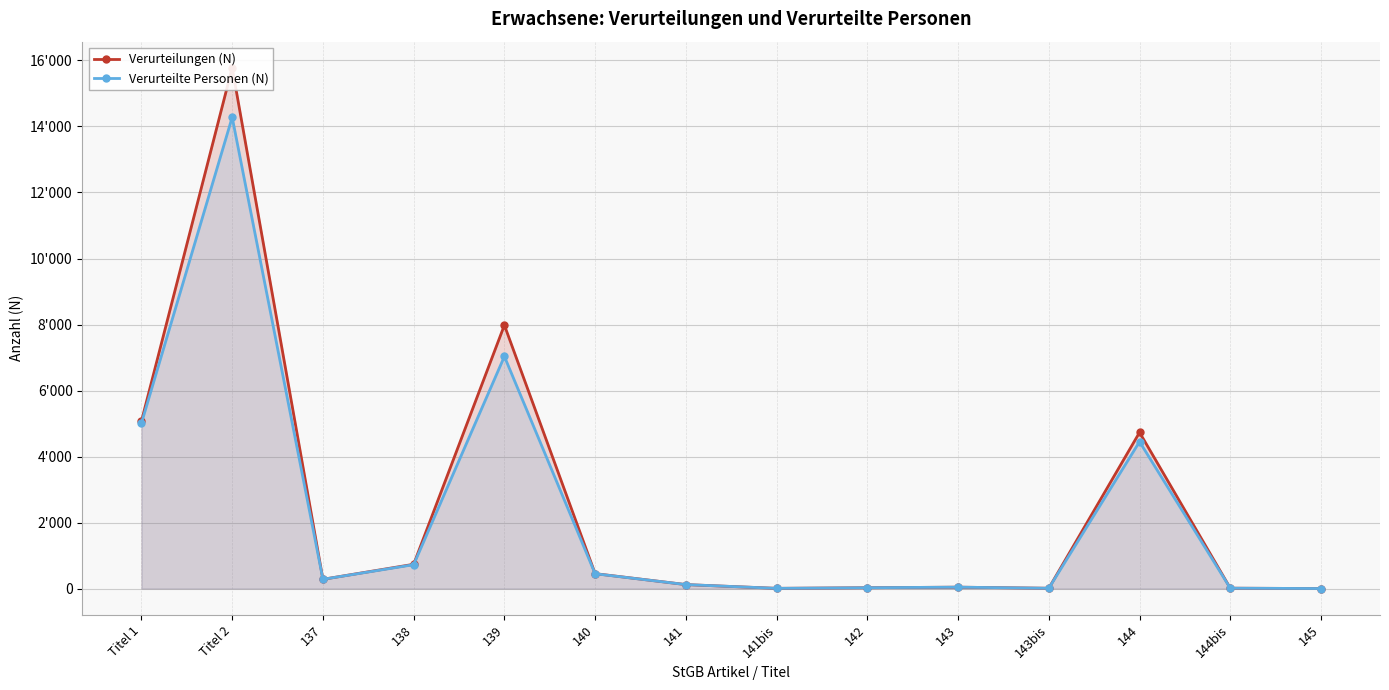

What is the minimum value for Verurteilte Personen (N)?

2